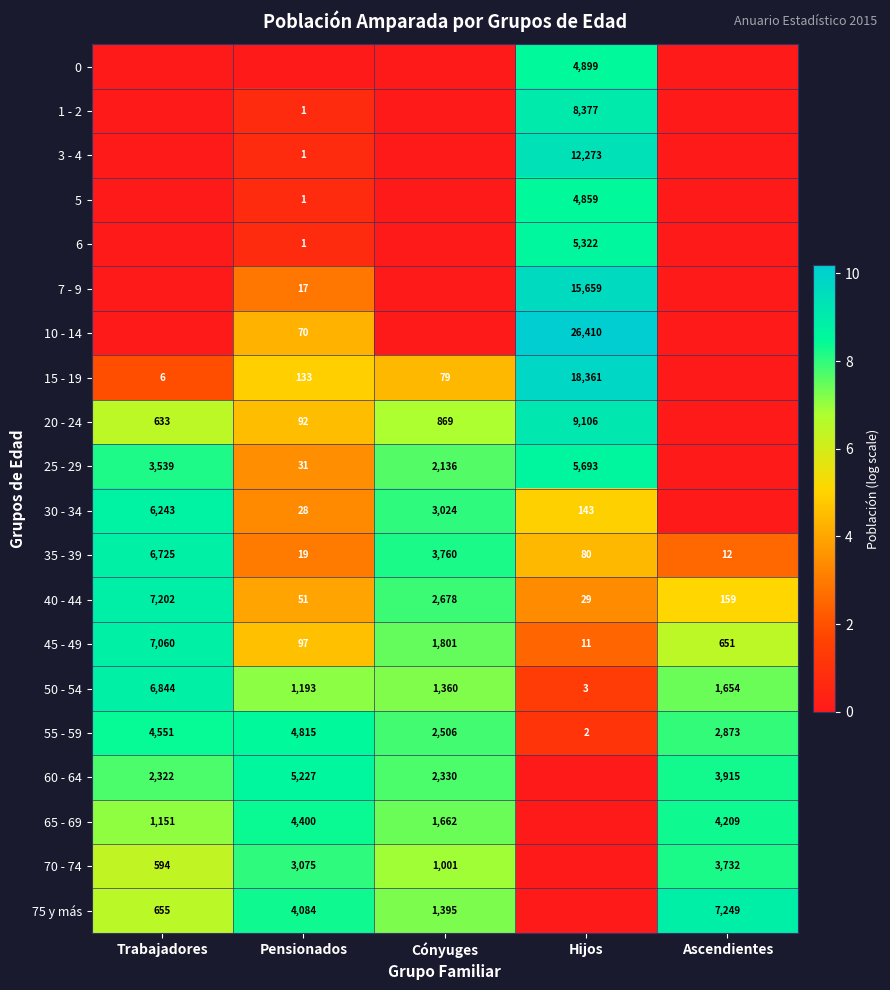

What is the spread (max minus min) of values at Trabajadores?

8.9